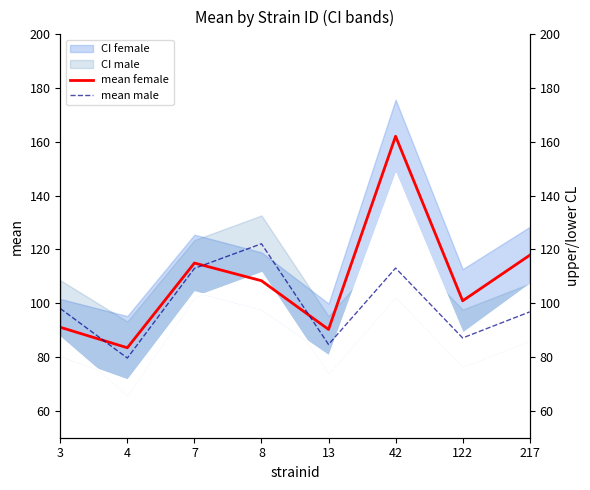

Reading left to right, transcribe all the data shown in this chart.

mean female: 3=91.1	4=83.5	7=115.0	8=108.4	13=90.3	42=162.1	122=100.9	217=117.9
mean male: 3=98.0	4=79.6	7=113.0	8=122.1	13=84.7	42=113.1	122=87.1	217=96.8